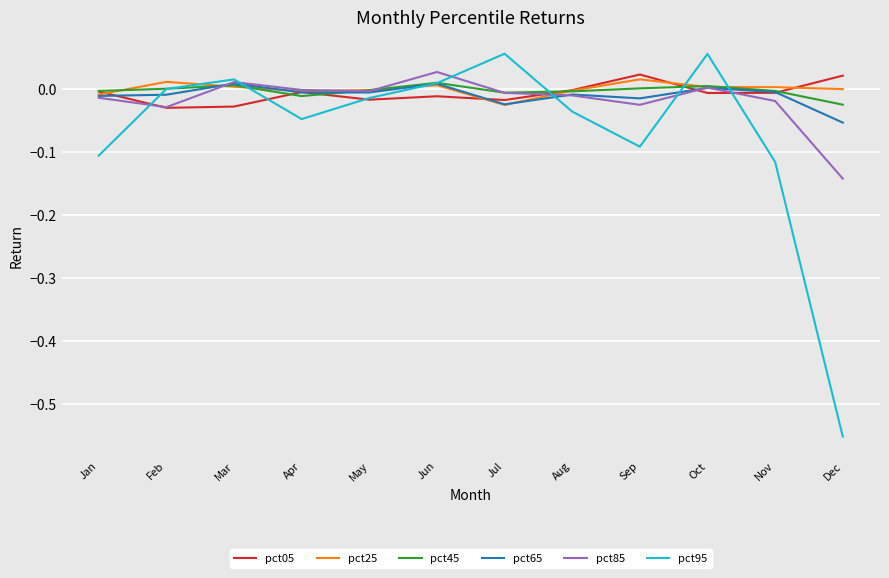

Is it true that pct95 equals -0.0 at Aug?

True